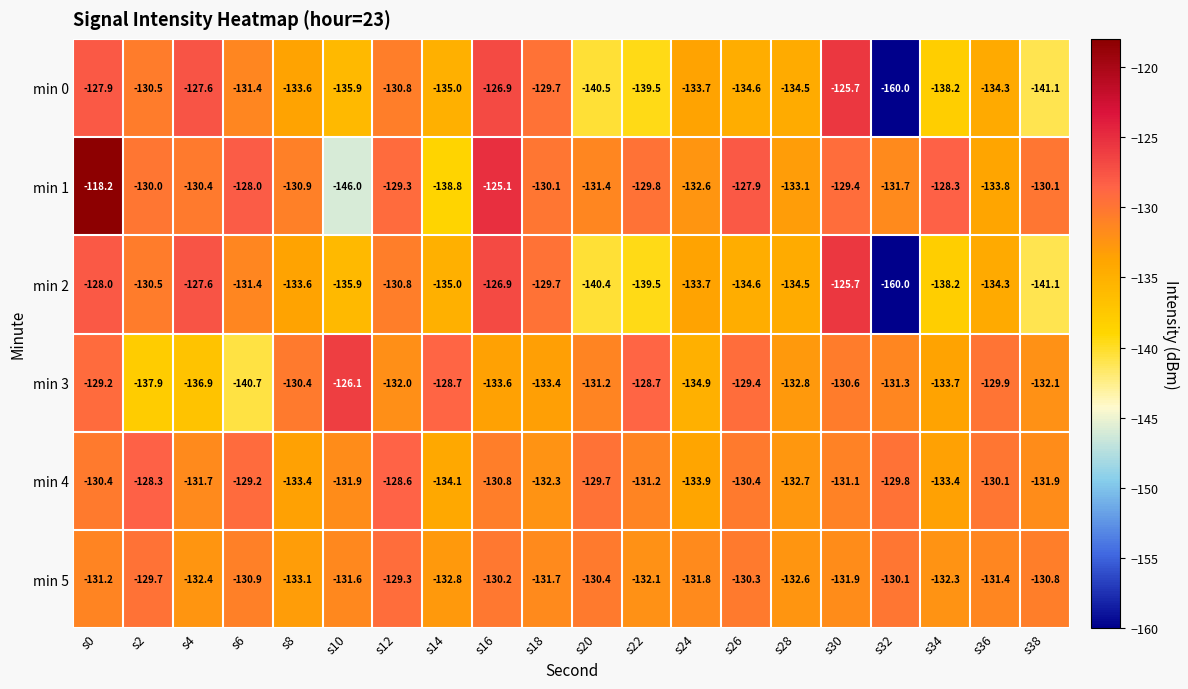

What is the spread (max minus min) of values at s6?

12.7